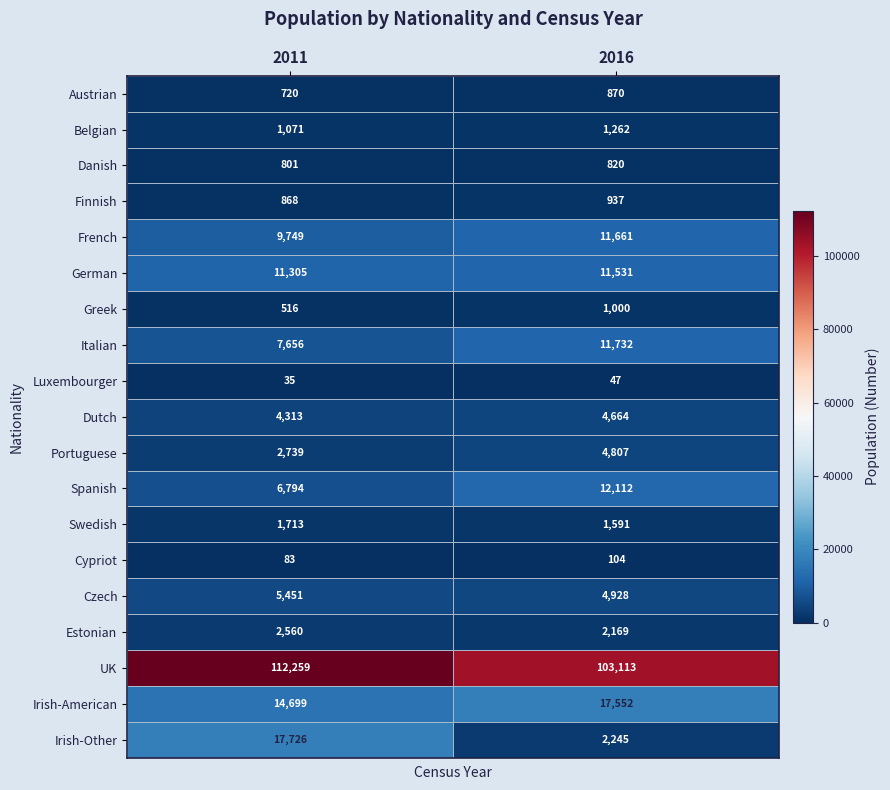

Which series has the largest range (max minus min)?

Irish-Other